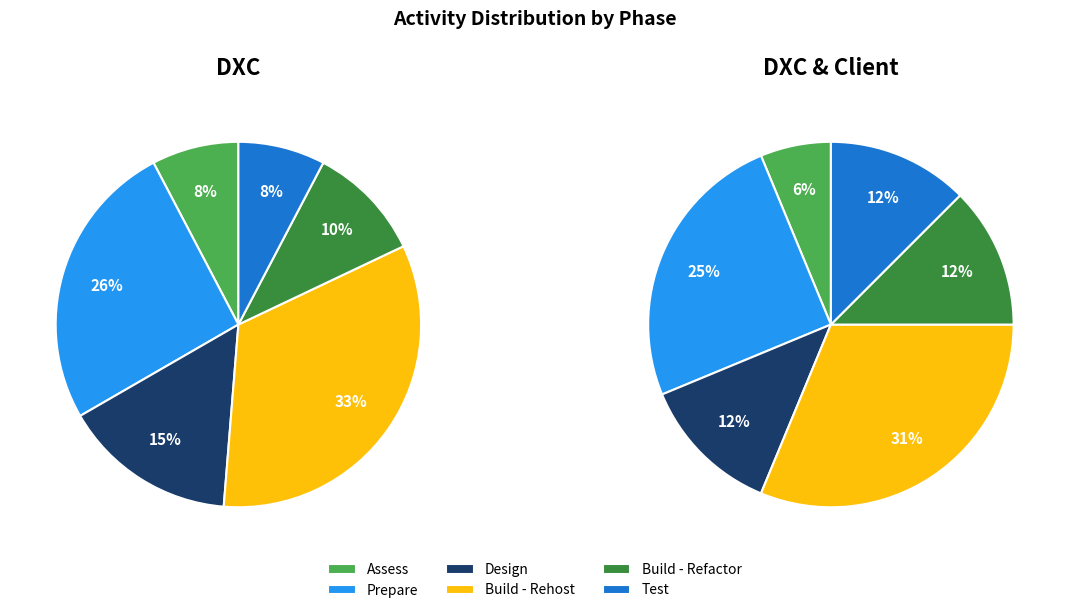

Is it true that Design is 7% of the pie?

False